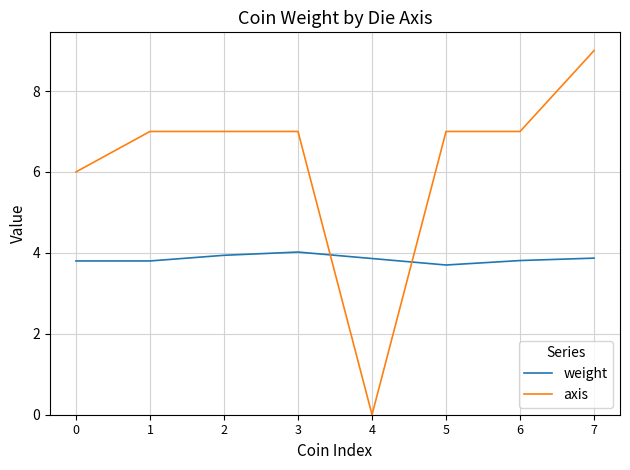

List the series in order of their peak value, lowest first.

weight, axis